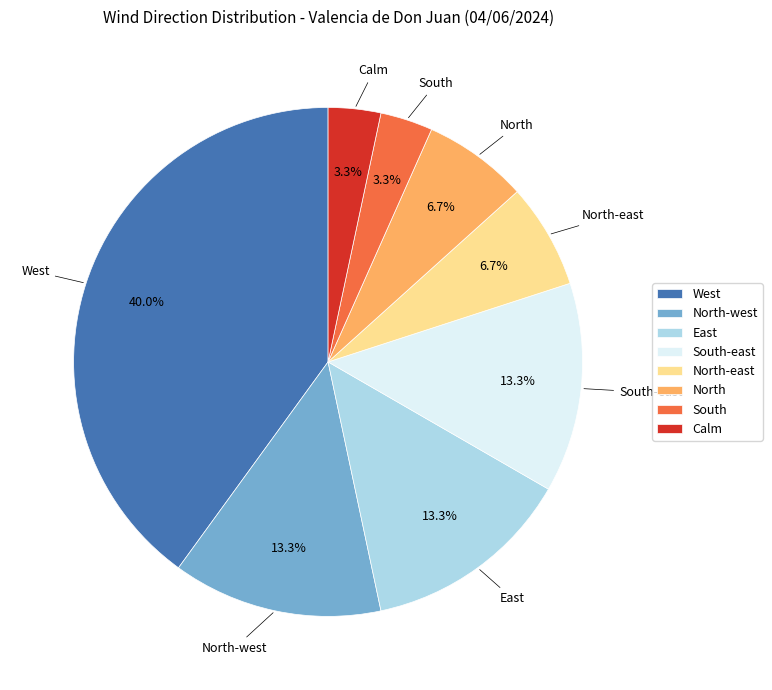

What portion of the pie excludes South-east?

86.7%